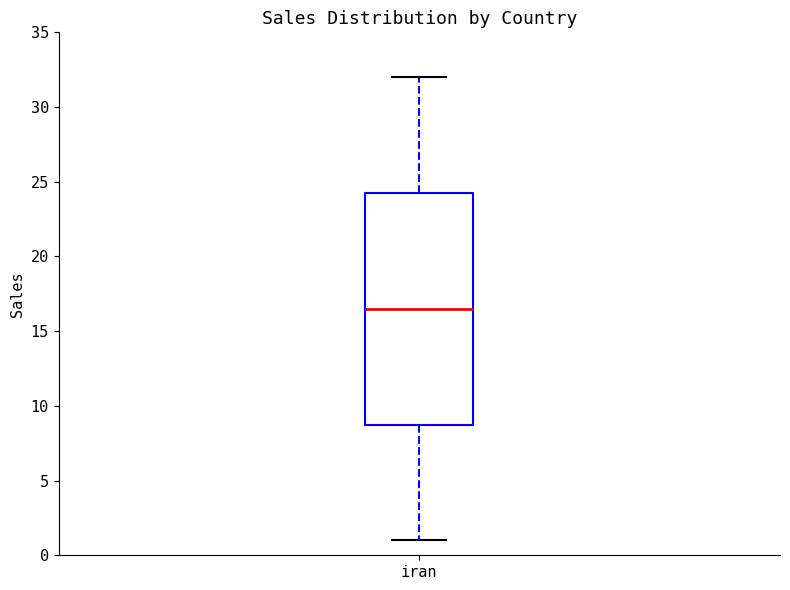

Transcribe this box plot: give where the median line is, the range the box spans, and where the two whiskers end, as read against the y-axis. The values are not printed on the chart, so give them approximately, as read against the axis.

median 16.5, box 9.0 to 24.5, whiskers 1.0 to 32.0